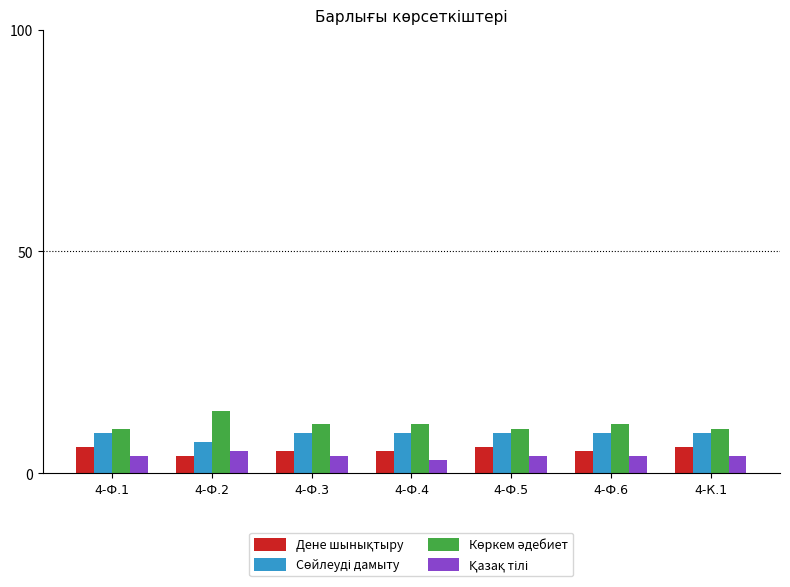

At how many categories does at least one series exceed 8?

7